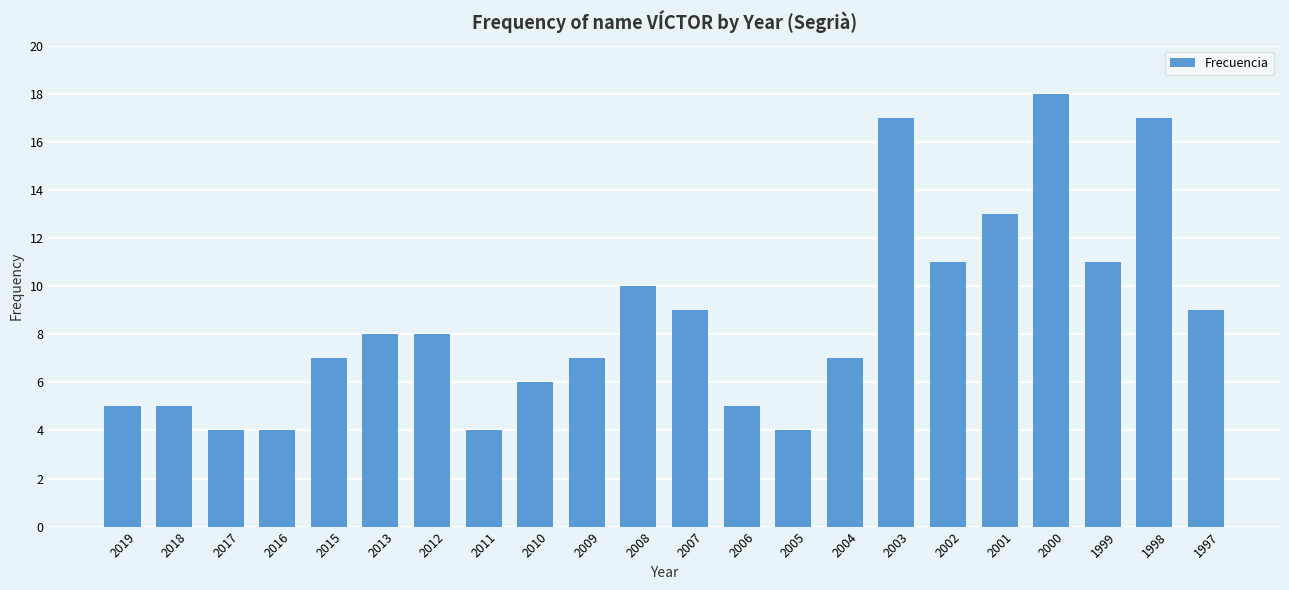

Reading left to right, transcribe all the data shown in this chart.

5	5	4	4	7	8	8	4	6	7	10	9	5	4	7	17	11	13	18	11	17	9